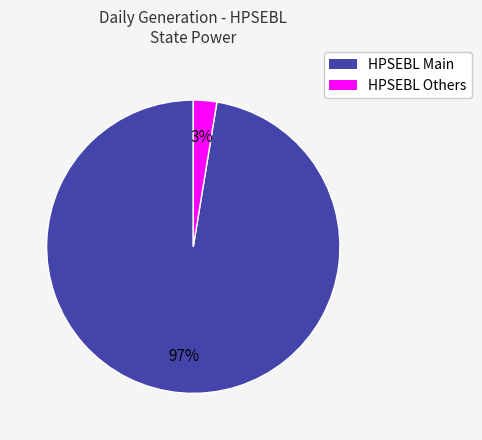

To the nearest percent, what is the average slice percentage?

50%